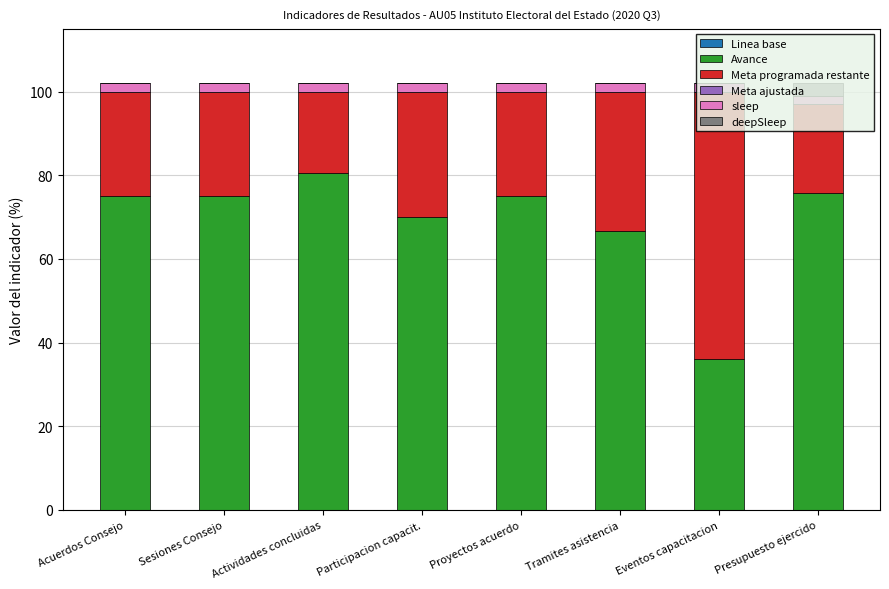

Which category has the highest value in the Avance series?

Actividades concluidas